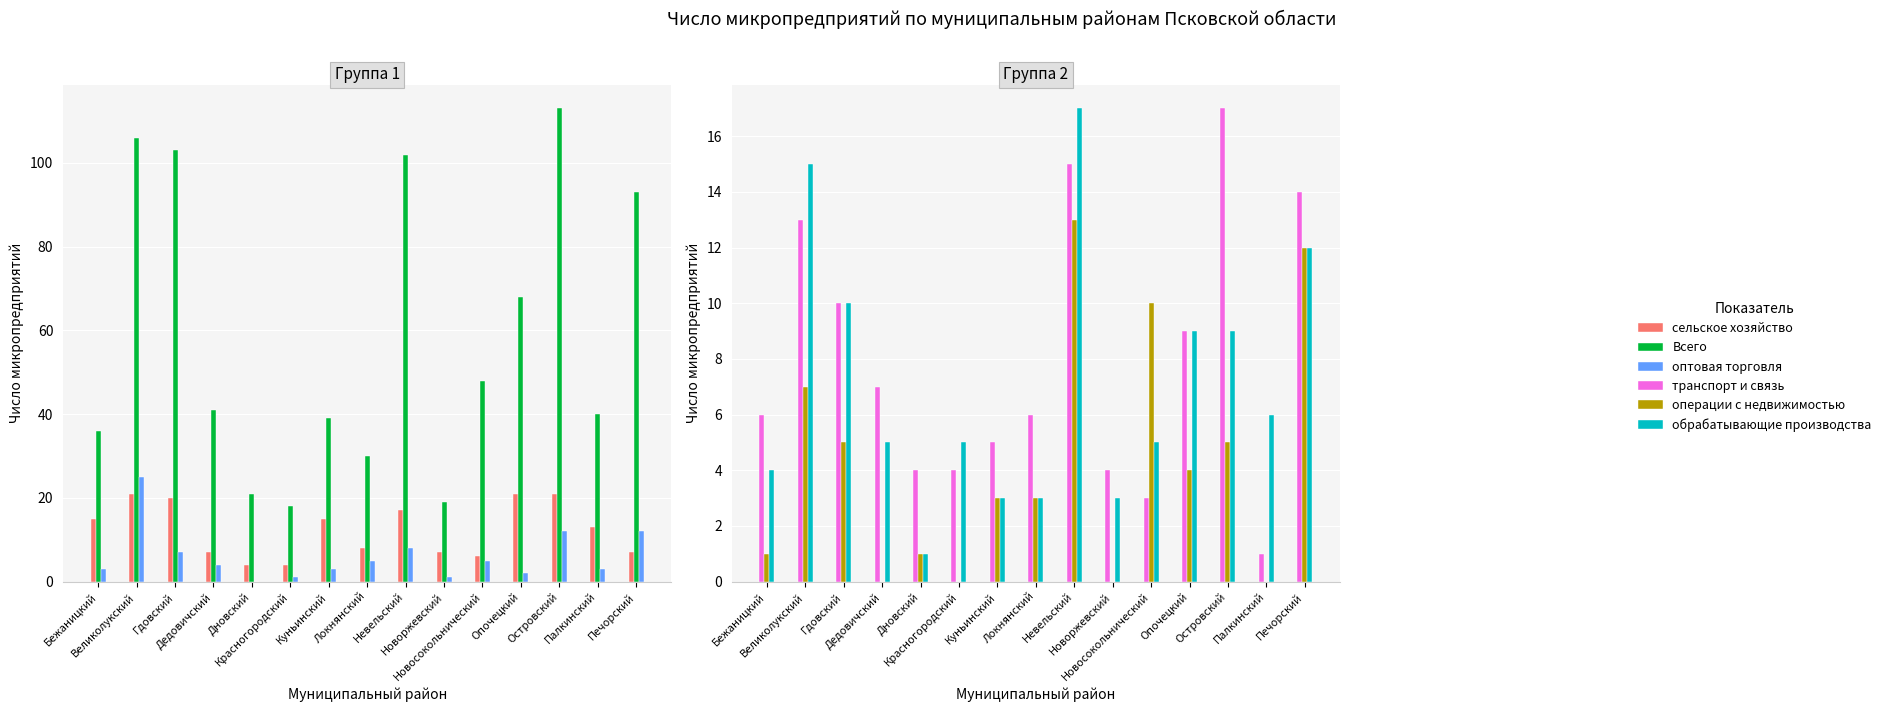

How many data points in транспорт и связь are less than 6?

6